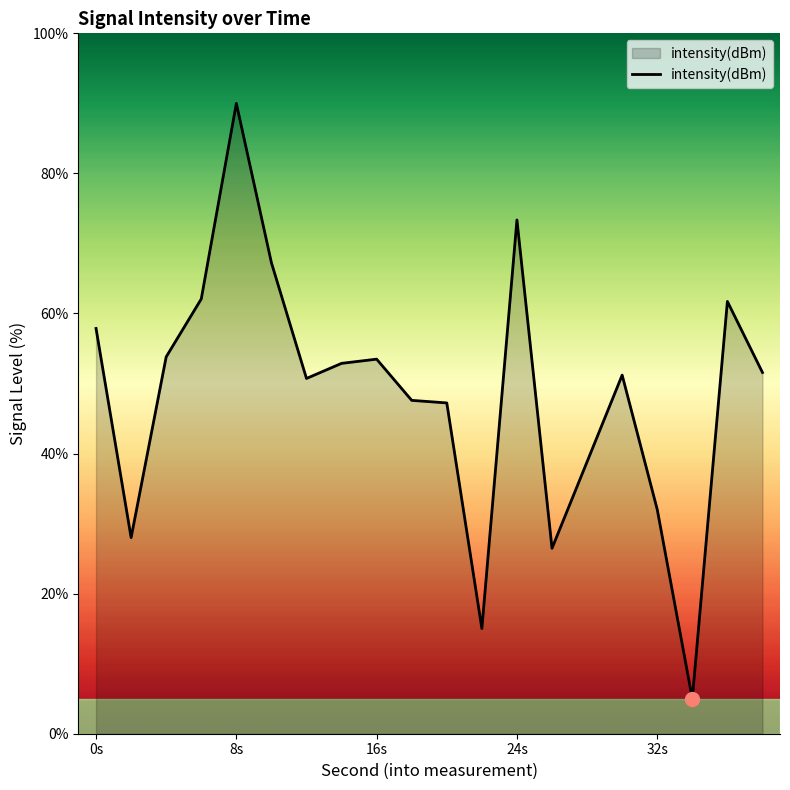

What is the greatest value displayed?

90.0